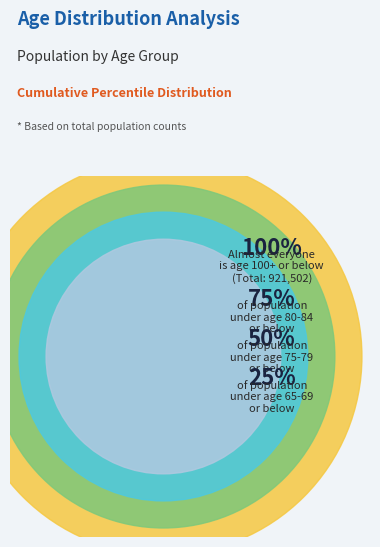

What percentage do 0-4 and 90-94 together represent?

8.6%